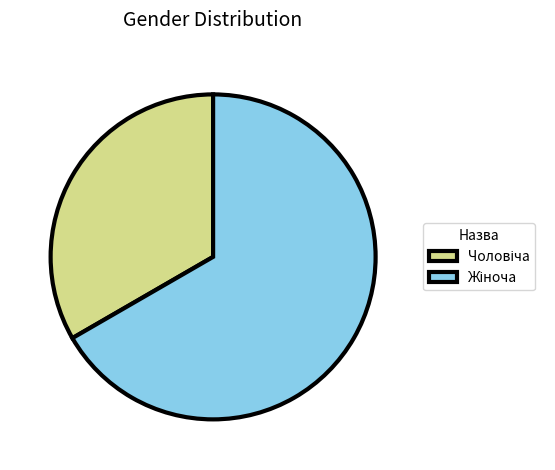

Is there a majority slice in this chart?

Yes